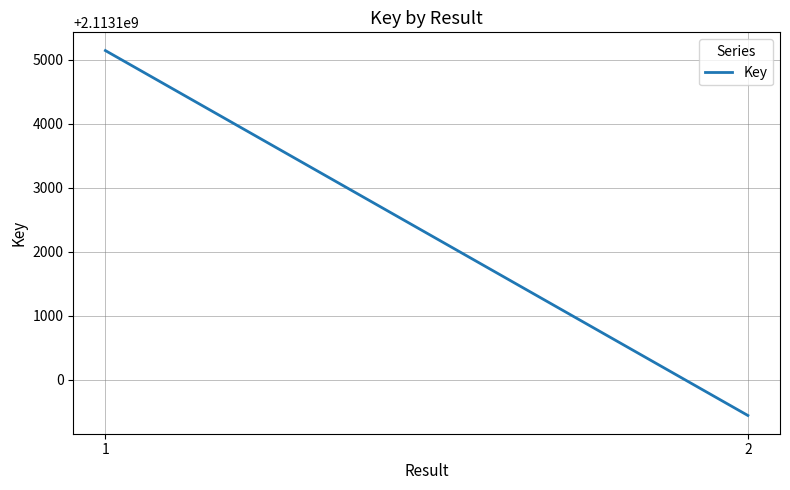

How many values are below 2113105140?

1